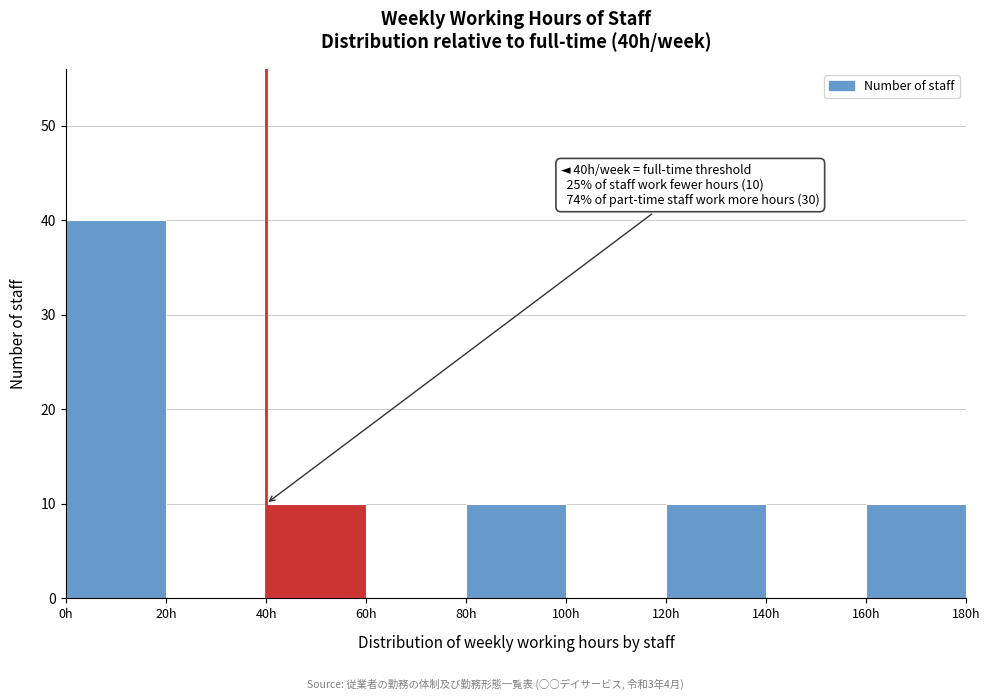

Over which range of the x-axis is the bar tallest?

0 to 20